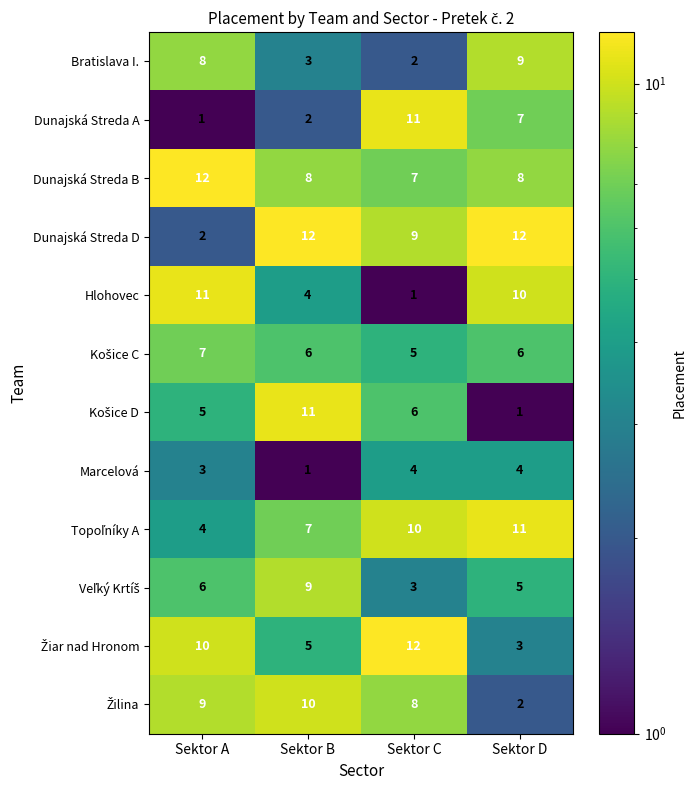

What is the total value across all series at Sektor D?

78